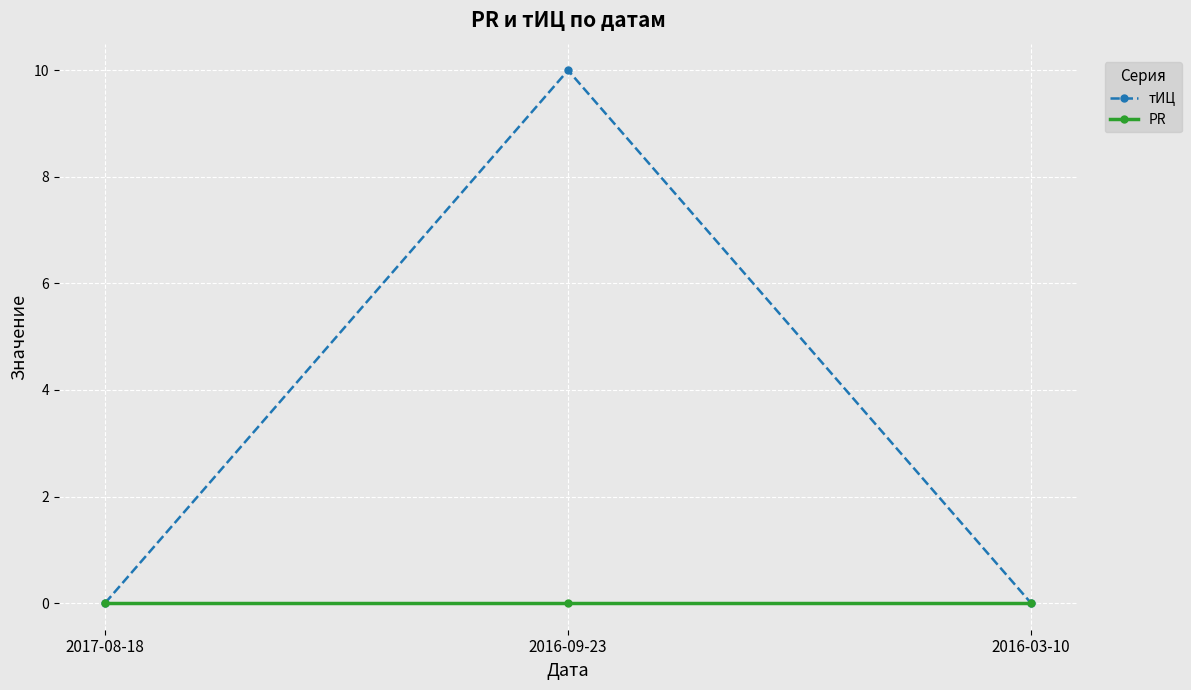

Count the тИЦ values in the range 0 to 10.

3